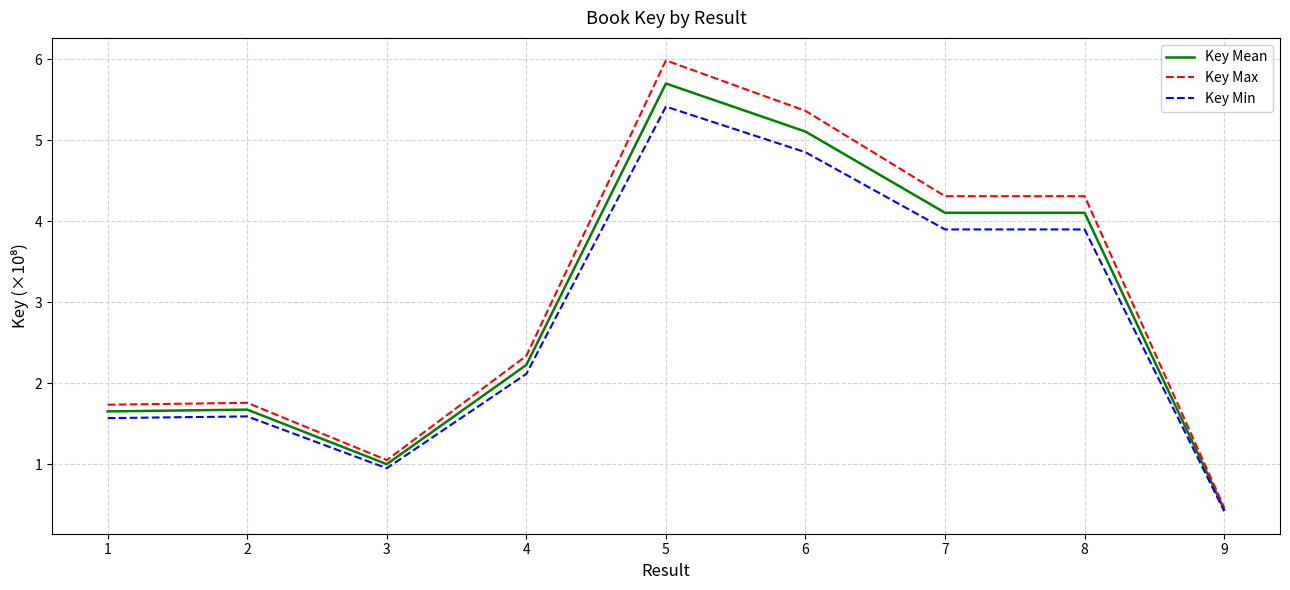

Read the Key Min value at 3.

1.0